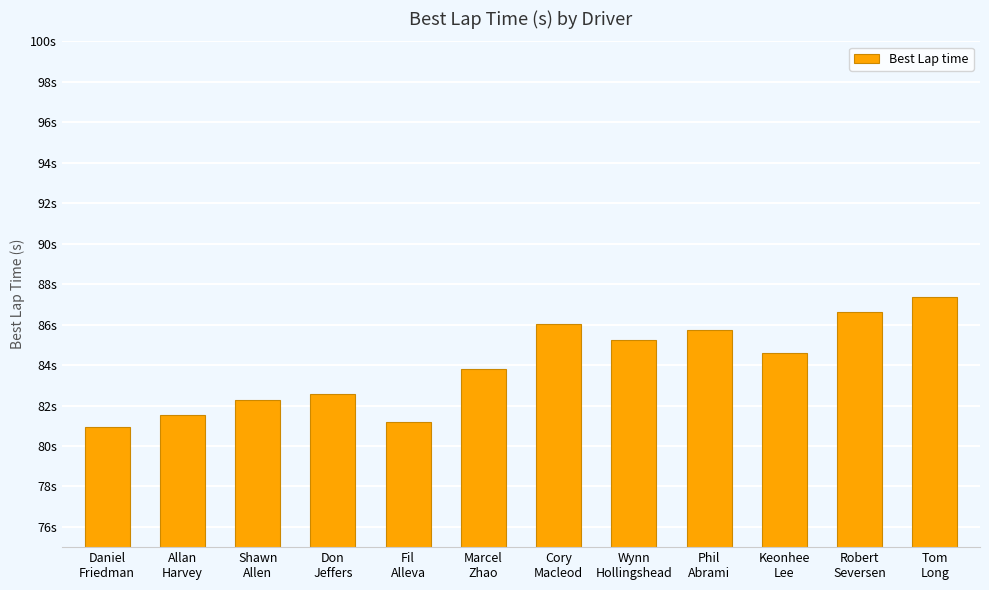

Does the chart contain any negative values?

No